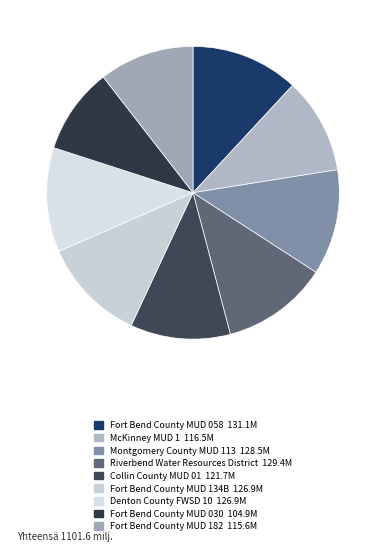

How many slices are in this pie chart?

9